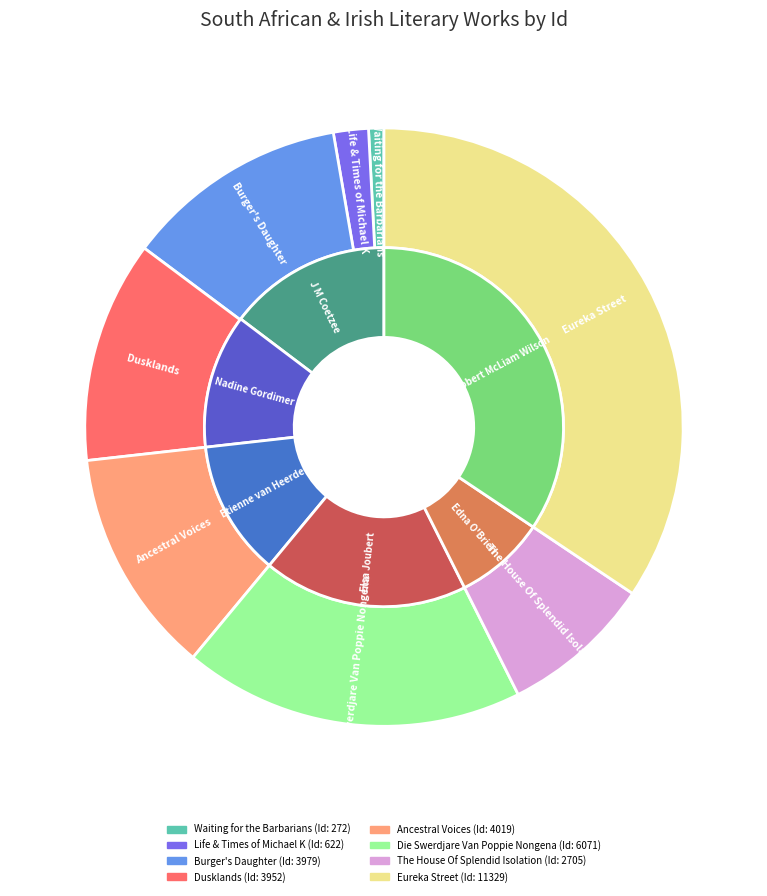

How many slices are in this pie chart?

8